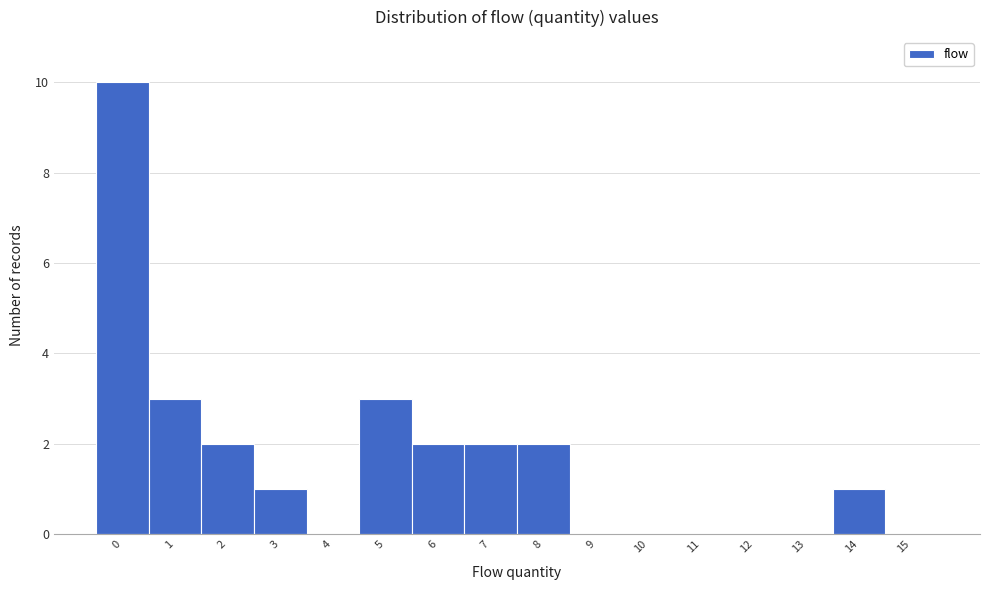

Reading right to left, transcribe all the data shown in this chart.

15=0	14=1	13=0	12=0	11=0	10=0	9=0	8=2	7=2	6=2	5=3	4=0	3=1	2=2	1=3	0=10